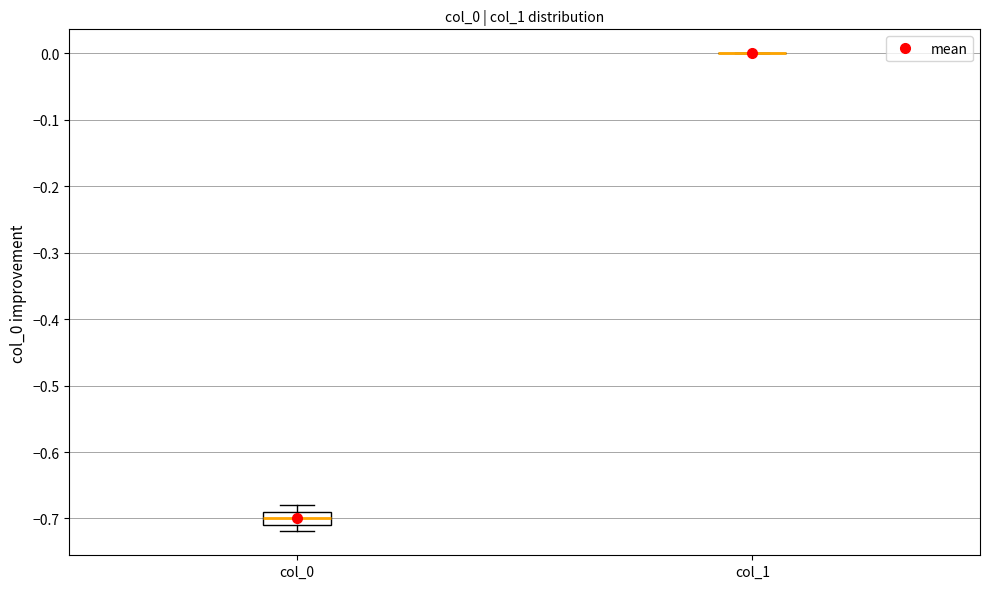

Where does the median line of the box for col_0 sit on the y-axis? The values are not printed on the chart, so give them approximately, as read against the axis.

-0.70